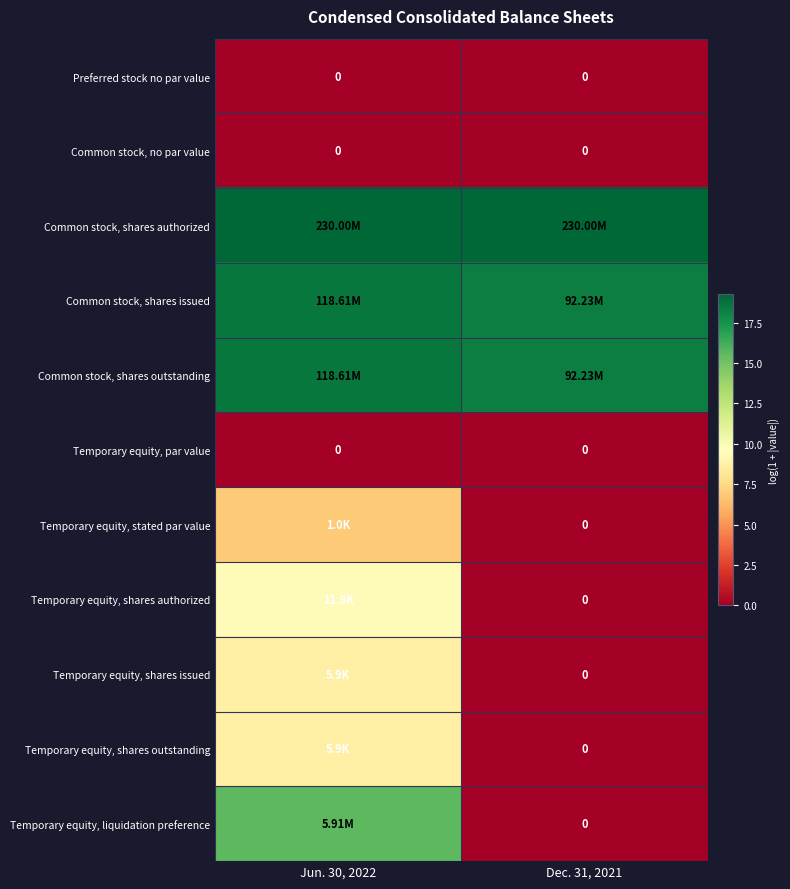

At which category is the sum across all series the highest?

Jun. 30, 2022